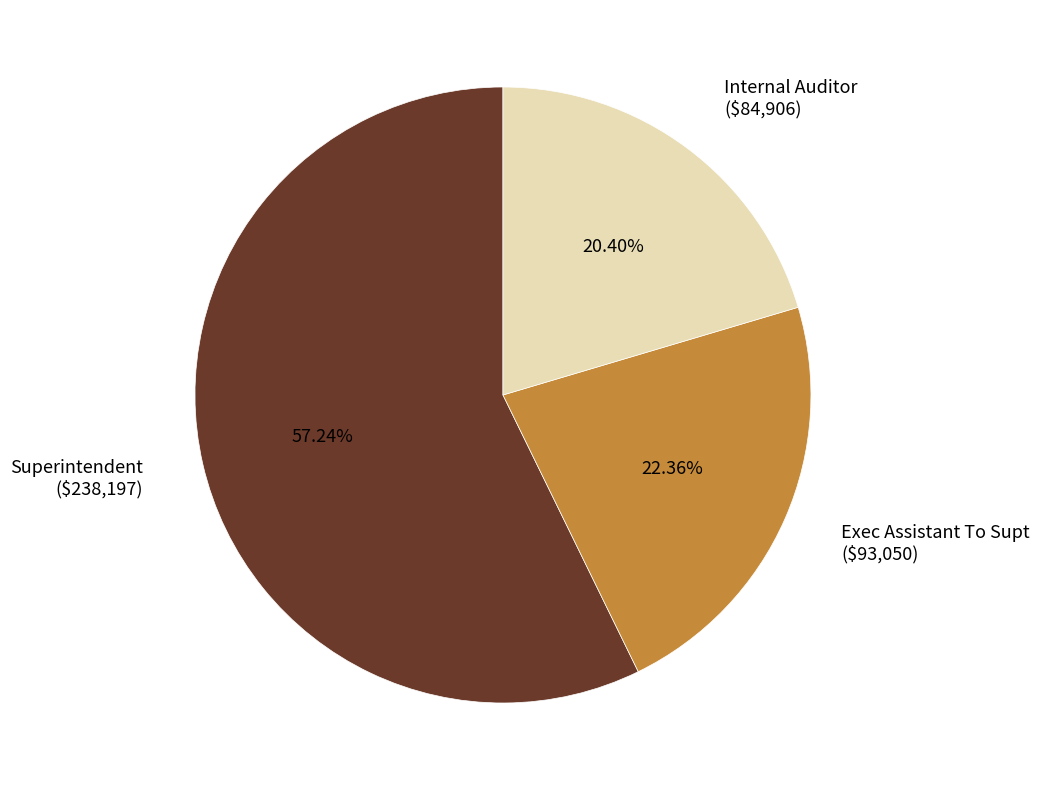

How much of the chart is everything except Superintendent?

42.8%